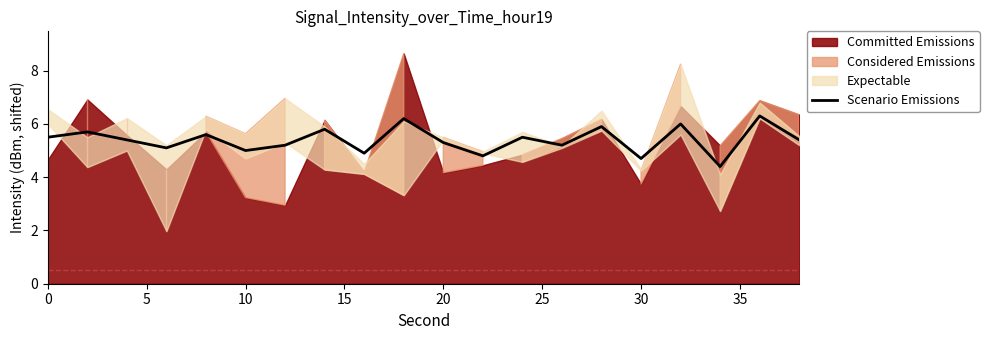

Is it true that Scenario Emissions equals 9.8 at 0?

False